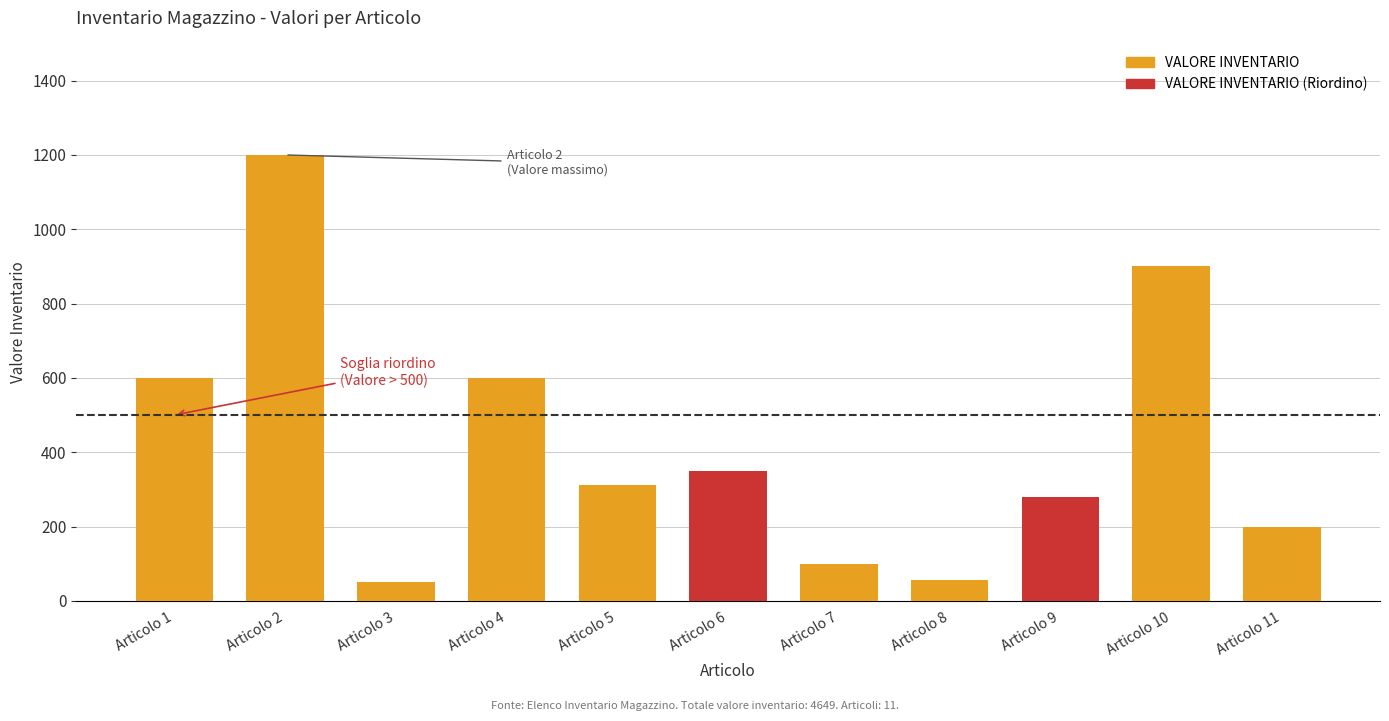

Reading left to right, extract all data points from this chart.

Articolo 1=600	Articolo 2=1200	Articolo 3=50	Articolo 4=600	Articolo 5=312	Articolo 6=350	Articolo 7=100	Articolo 8=57	Articolo 9=280	Articolo 10=900	Articolo 11=200